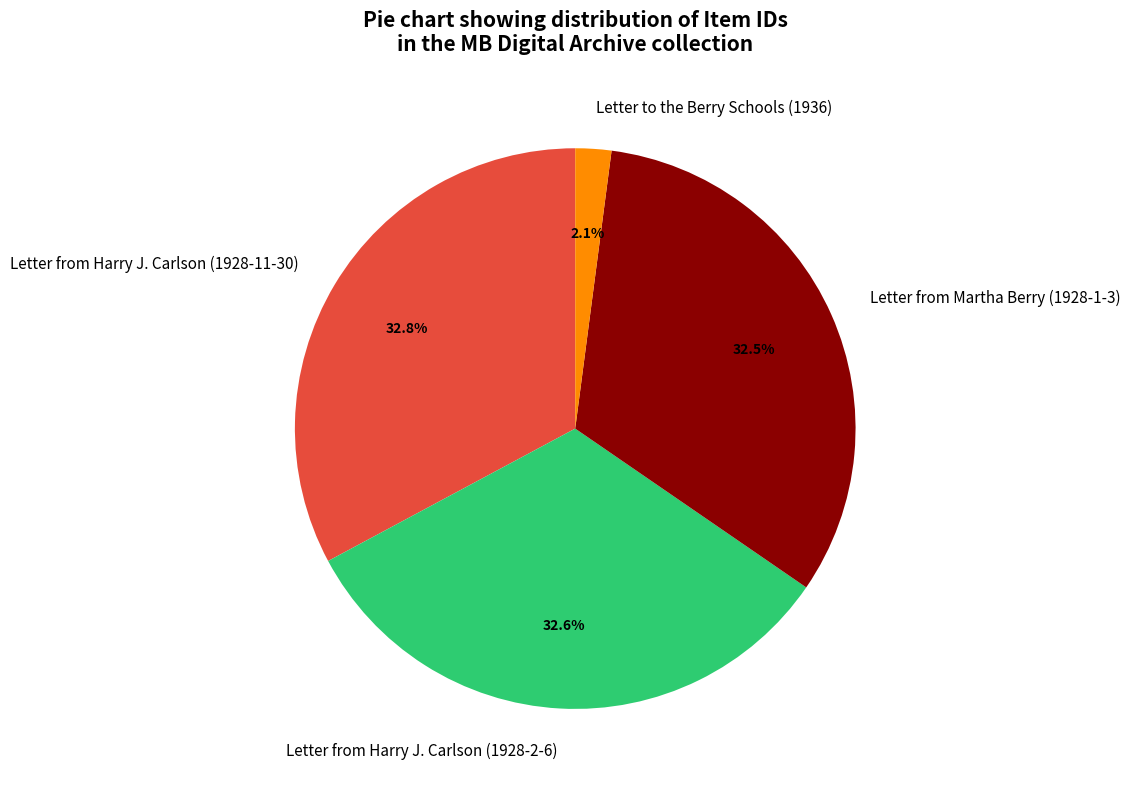

Is there any slice that represents more than half of the pie?

No